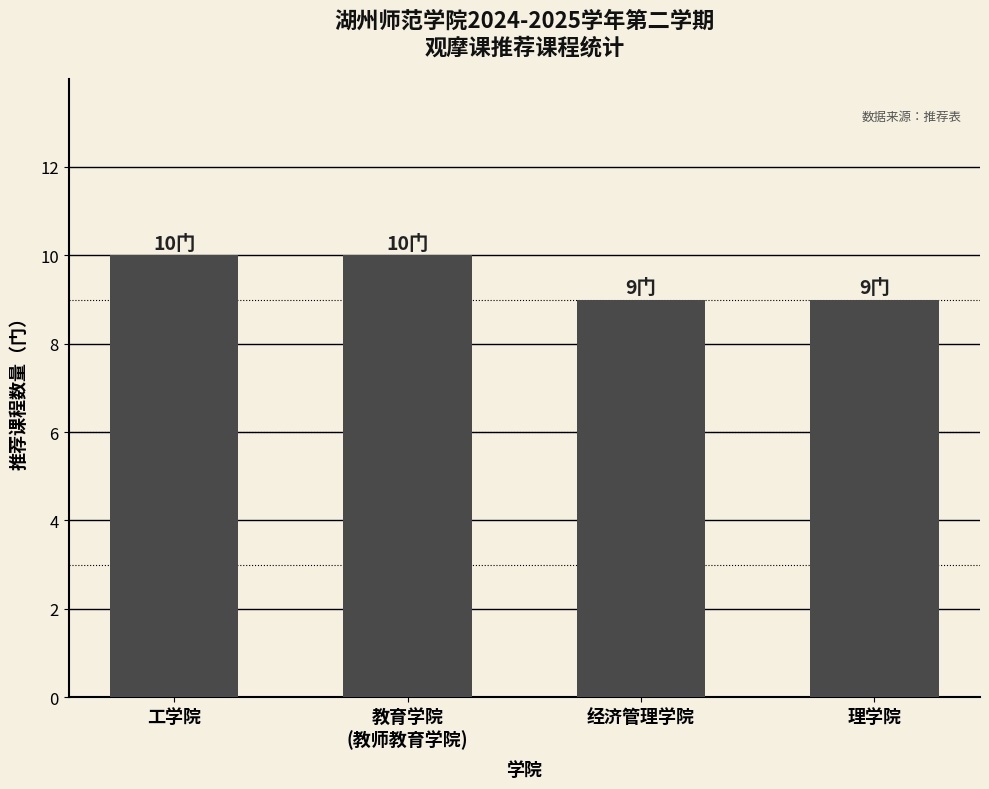

What is the label of the 3rd bar from the left?

经济管理学院